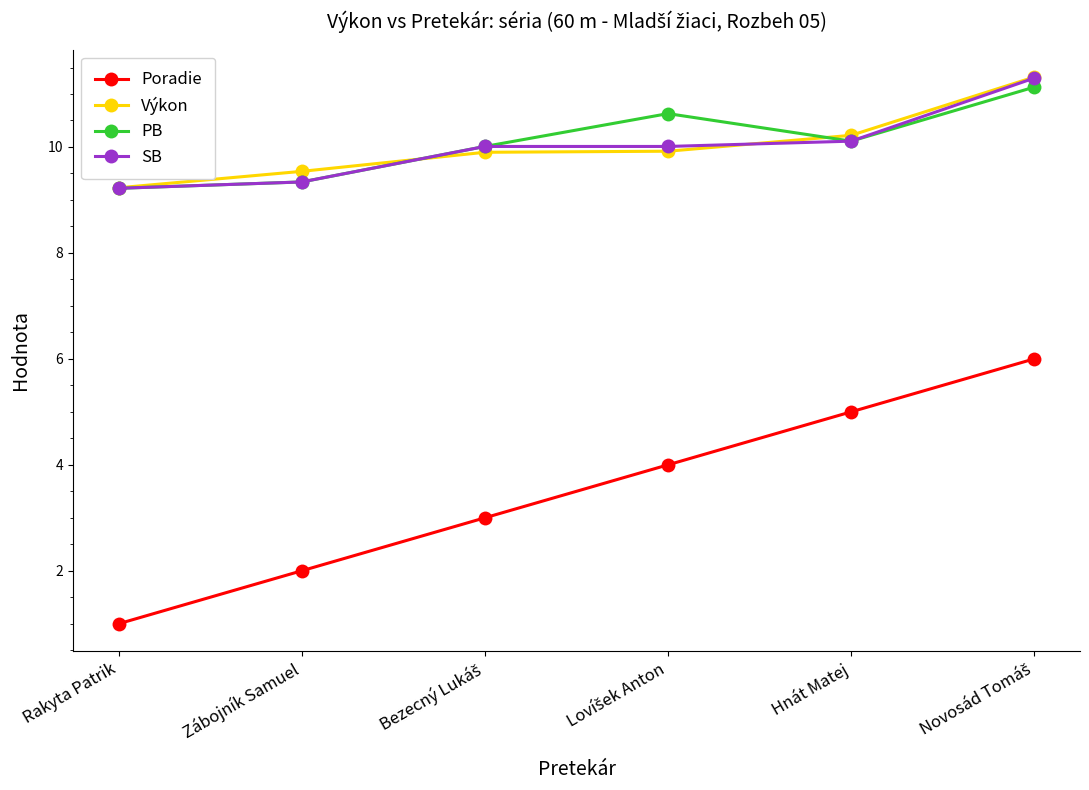

What is the spread (max minus min) of values at Hnát Matej?

5.2